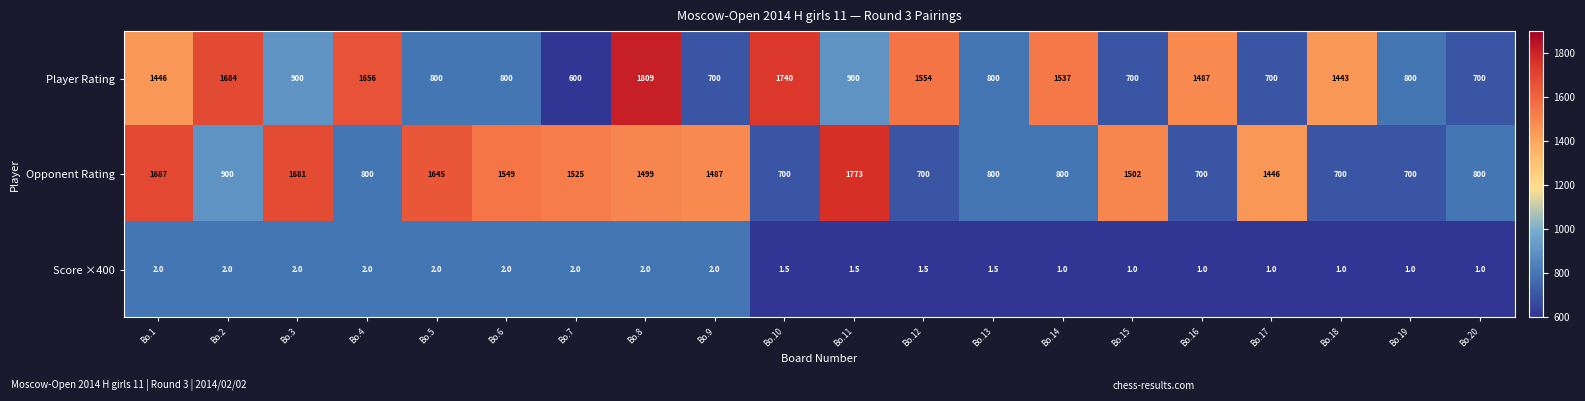

What is the approximate value of Score ×400 at Bo.12?

1.5